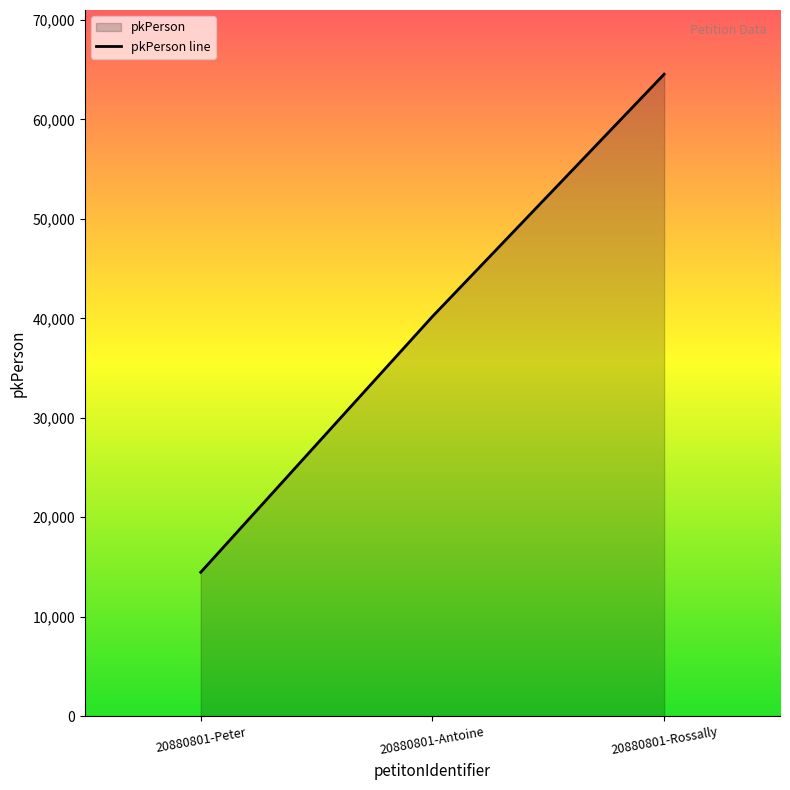

List the labels in order of value, largest first.

20880801-Rossally, 20880801-Antoine, 20880801-Peter